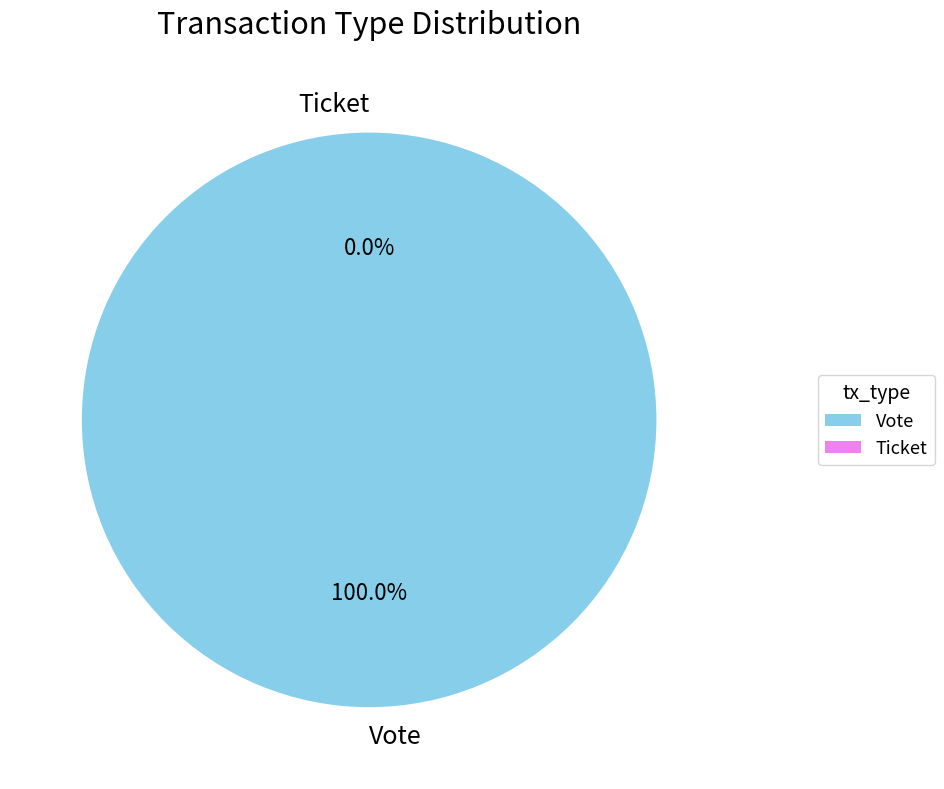

Rank the categories by value from lowest to highest.

Ticket, Vote